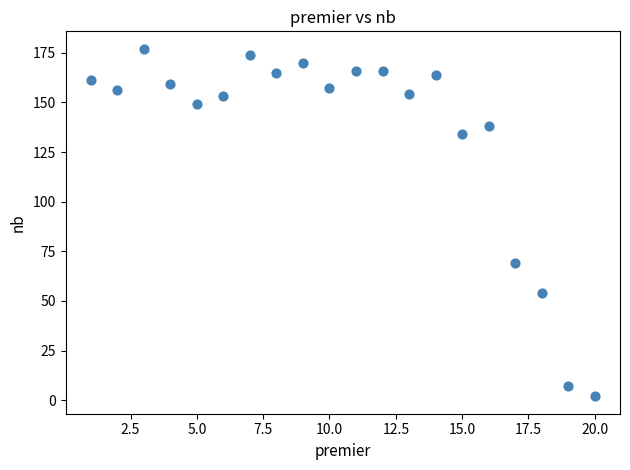

What Y value in the scatter plot is closest to 89?

69